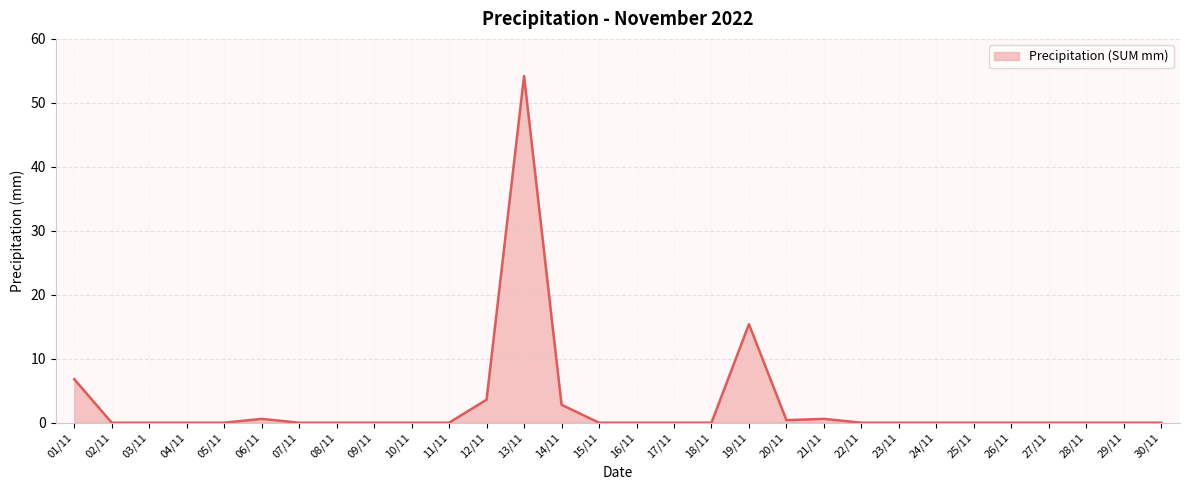

True or false: the data shows -25.1 at 07/11.

False